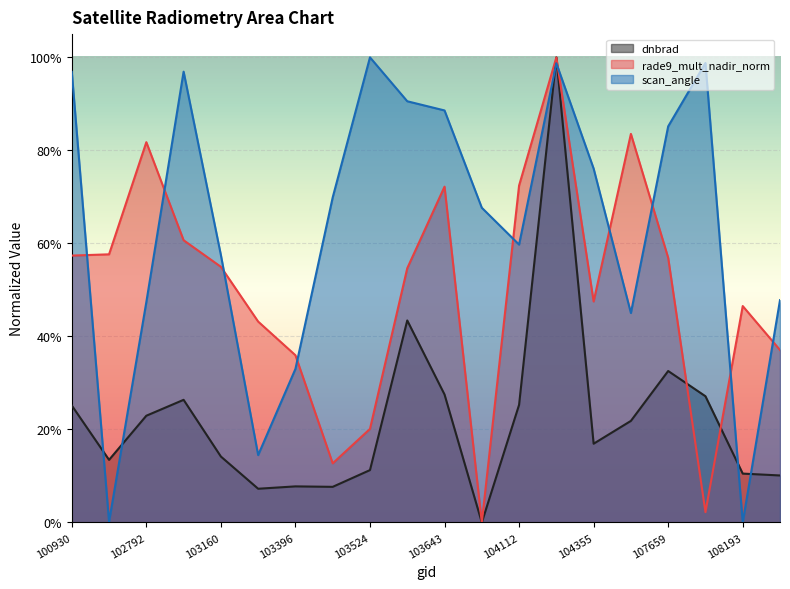

Between which two adjacent categories do scan_angle and dnbrad first intersect?

100930 and 102671